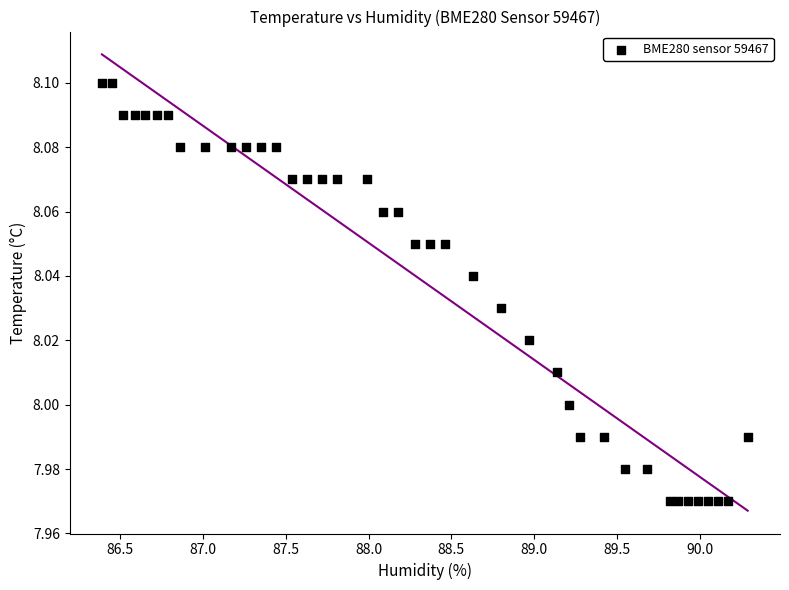

What is the range of X values (max minus min)?

3.9